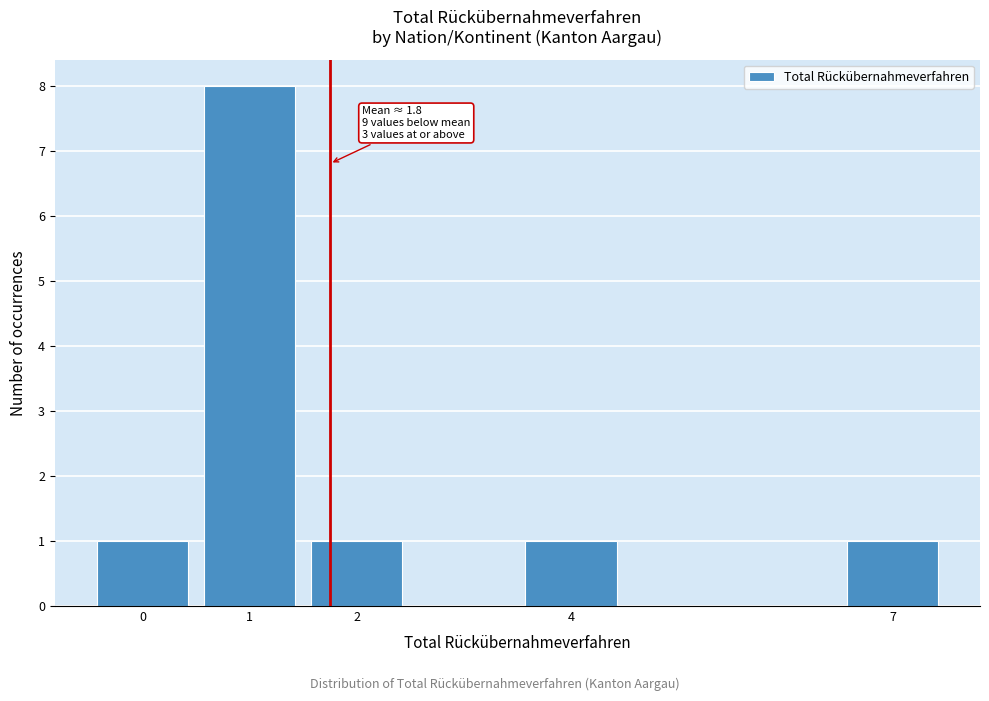

Reading left to right, what are all the values shown in this chart?

0=1	1=8	2=1	4=1	7=1